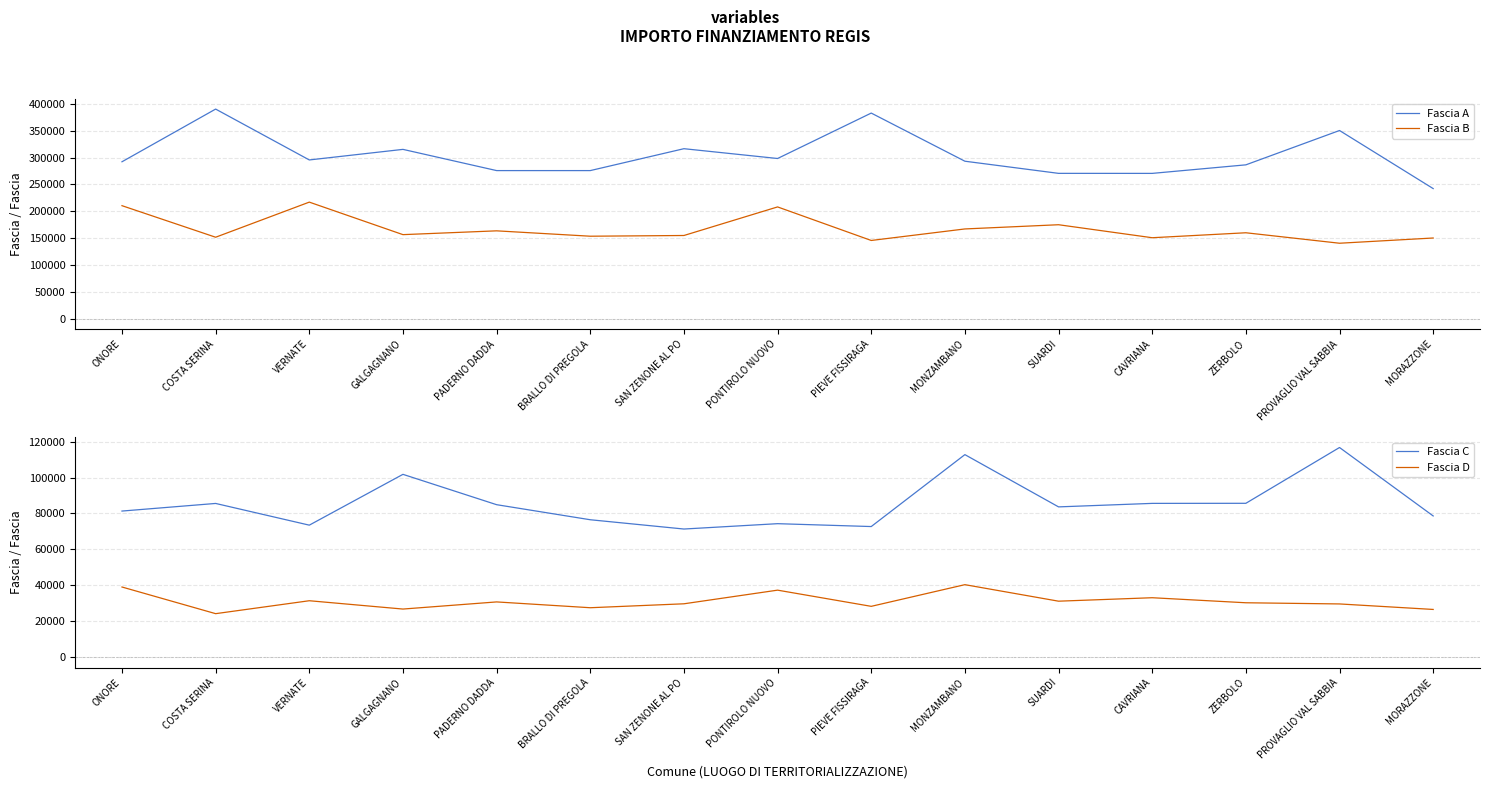

The value of Fascia B at ONORE is 347986.2. True or false?

False